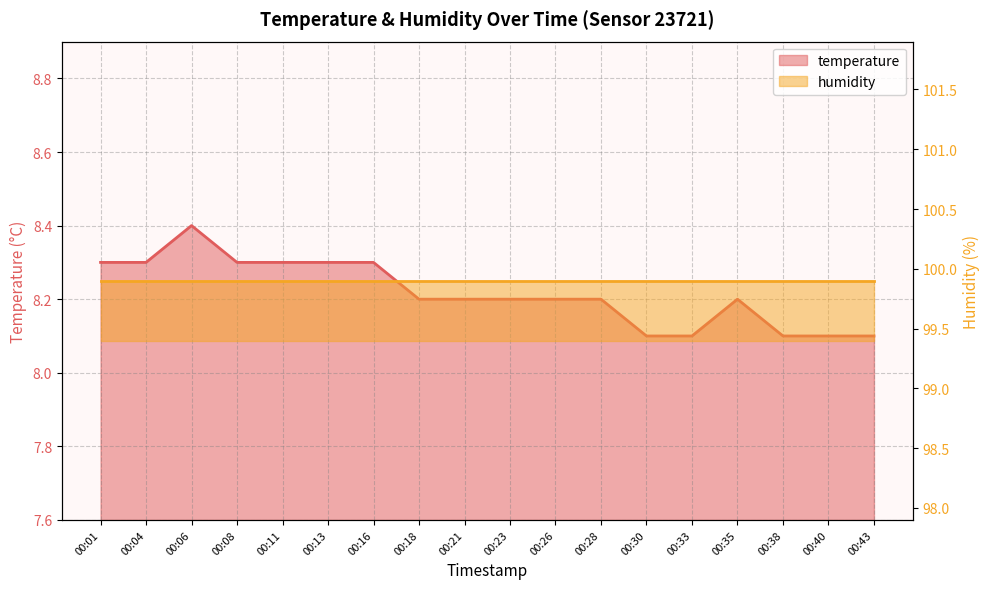

What is the sum of all values?

147.9